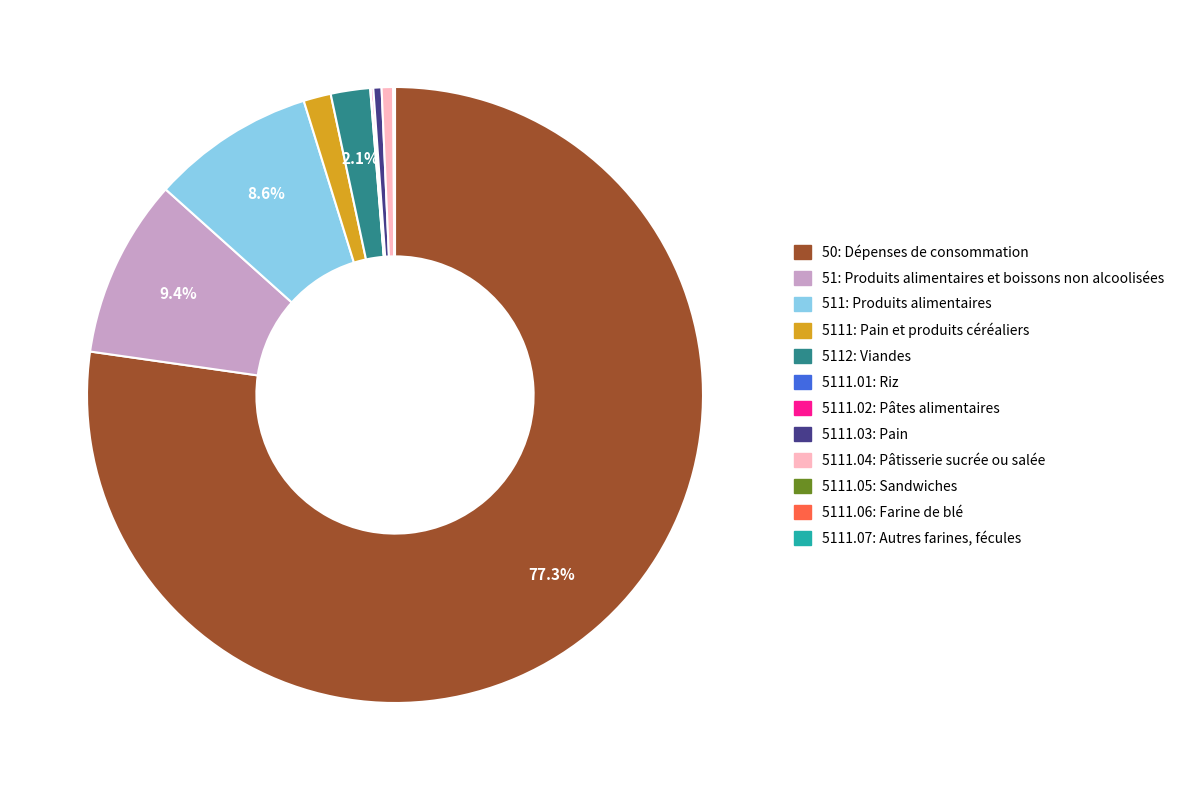

Is it true that 5112: Viandes is 17% of the pie?

False